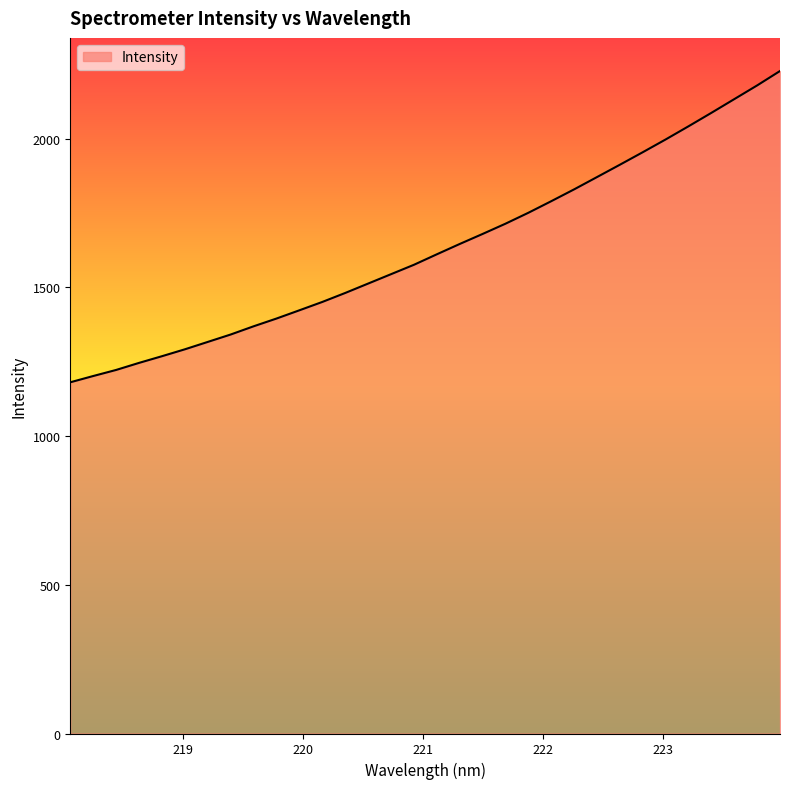

What is the greatest value displayed?

2227.7